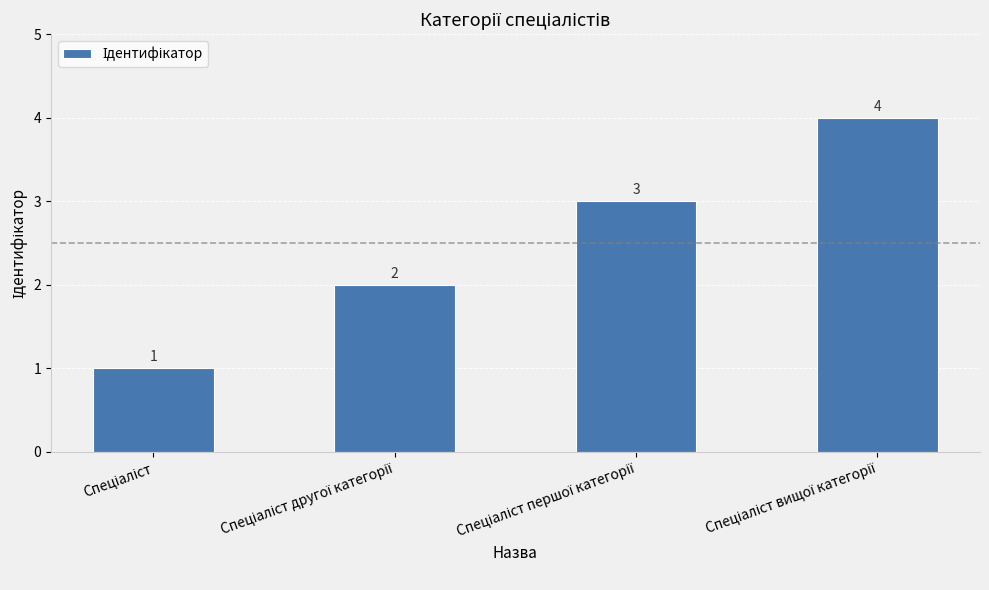

What is the value of the 1st bar from the left?

1